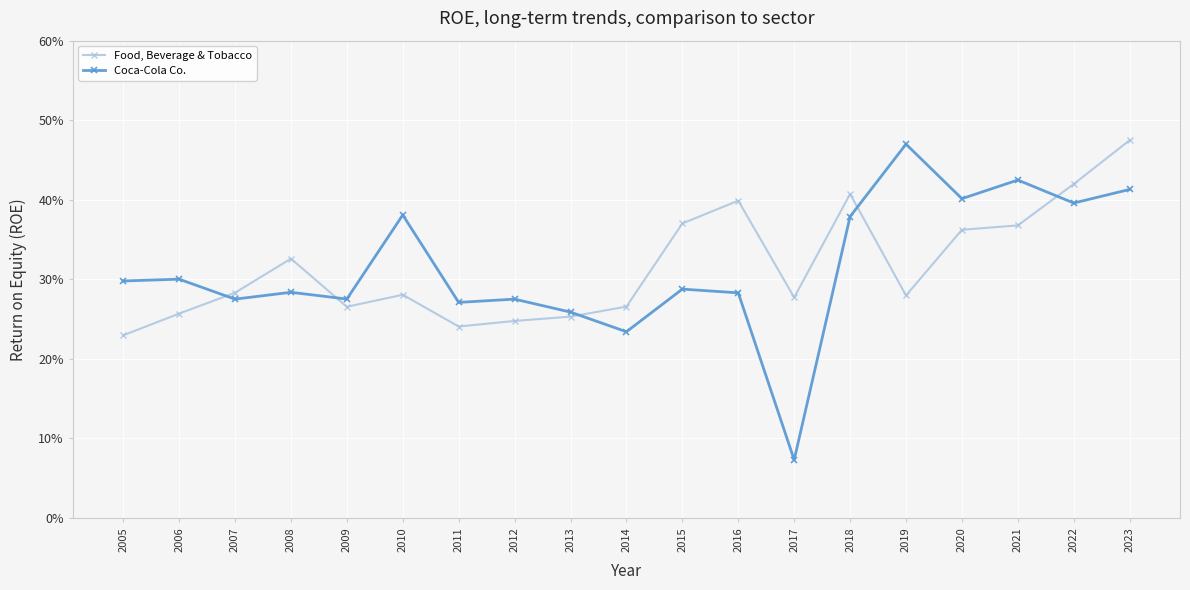

What is the sum of all Food, Beverage & Tobacco values?

6.0